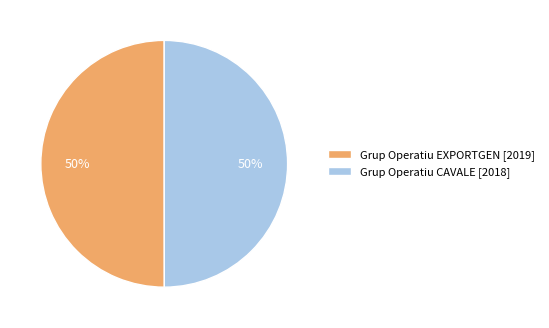

Approximately how many times larger is the value at Grup Operatiu CAVALE [2018] compared to Grup Operatiu EXPORTGEN [2019]?

1.0